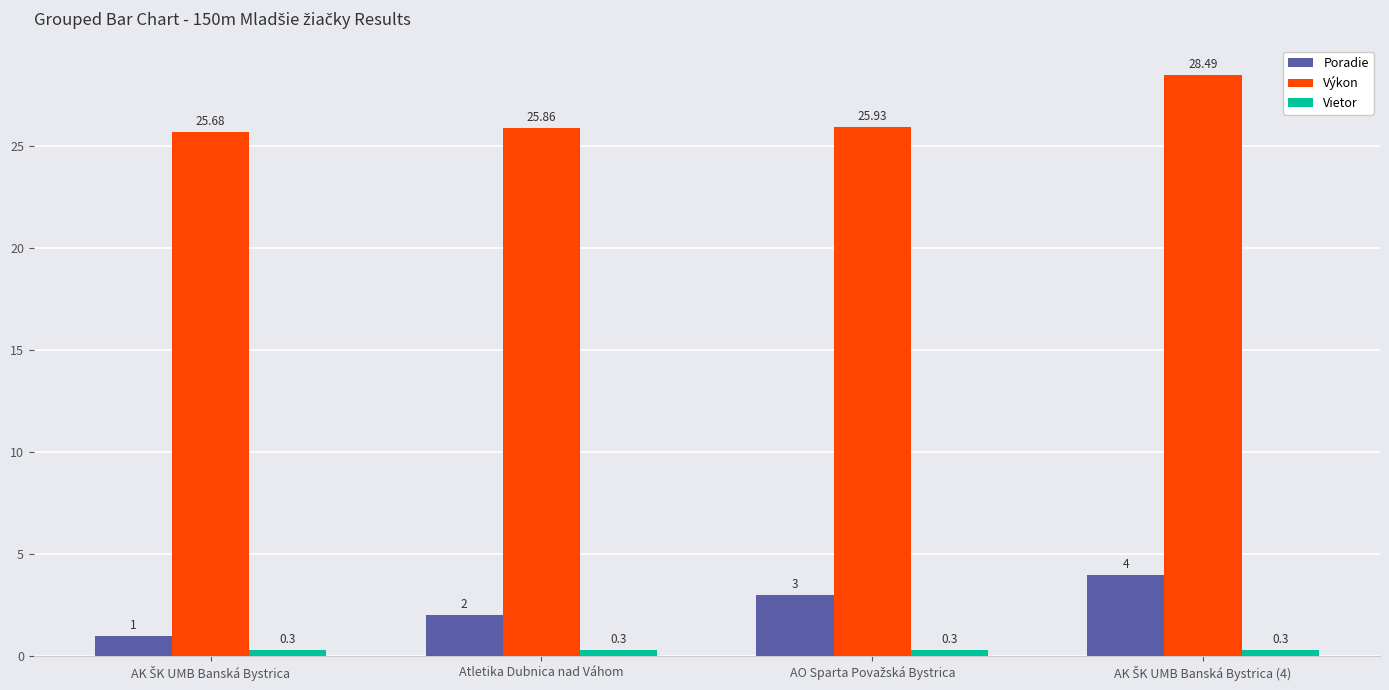

What is the sum of all Výkon values?

106.0